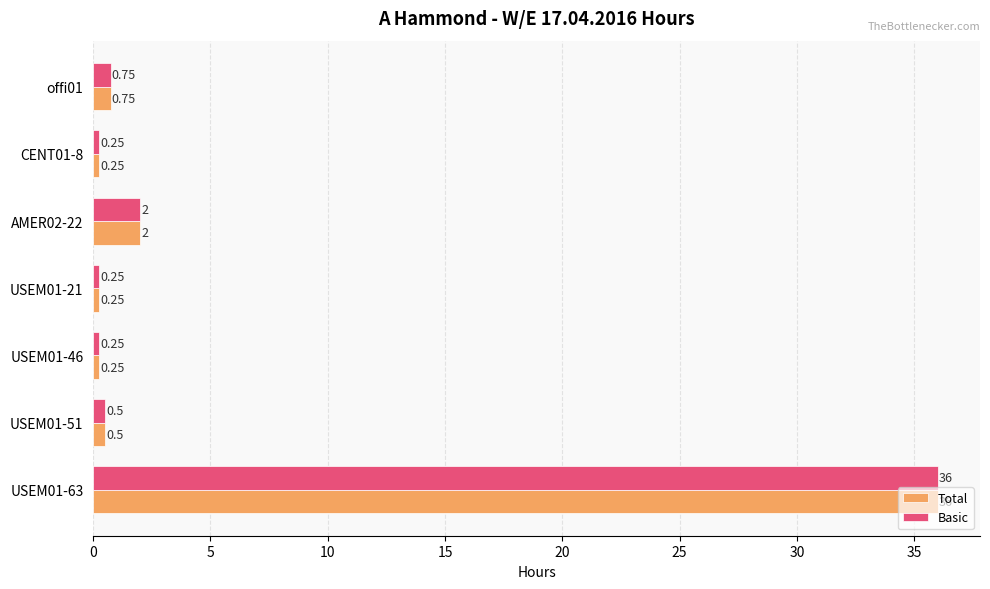

At which category is the sum across all series the highest?

USEM01-63